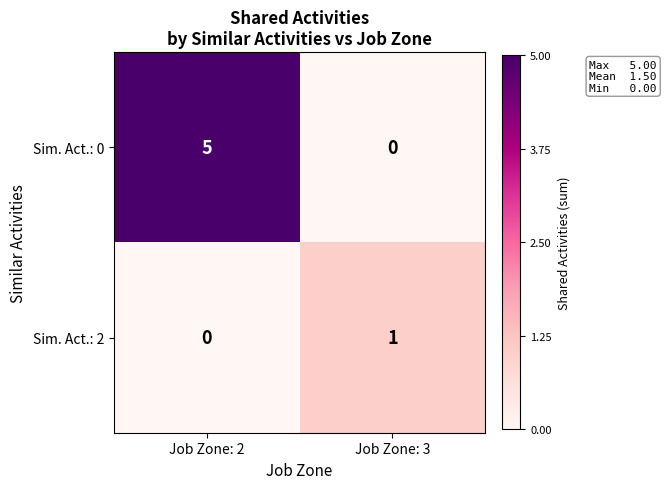

What is the greatest value displayed?

5